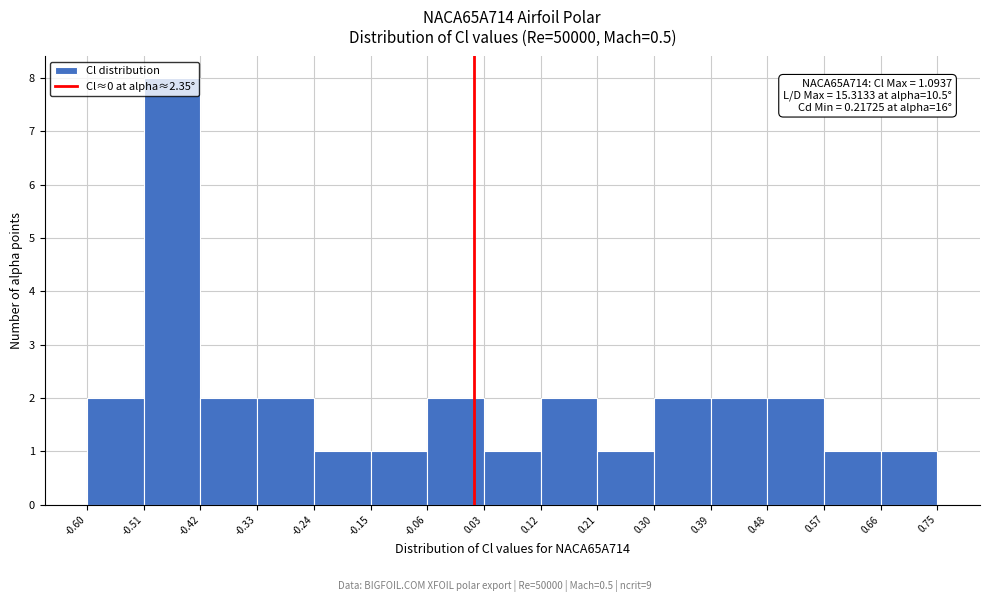

Which range on the x-axis has the tallest bar?

-0.51 to -0.42